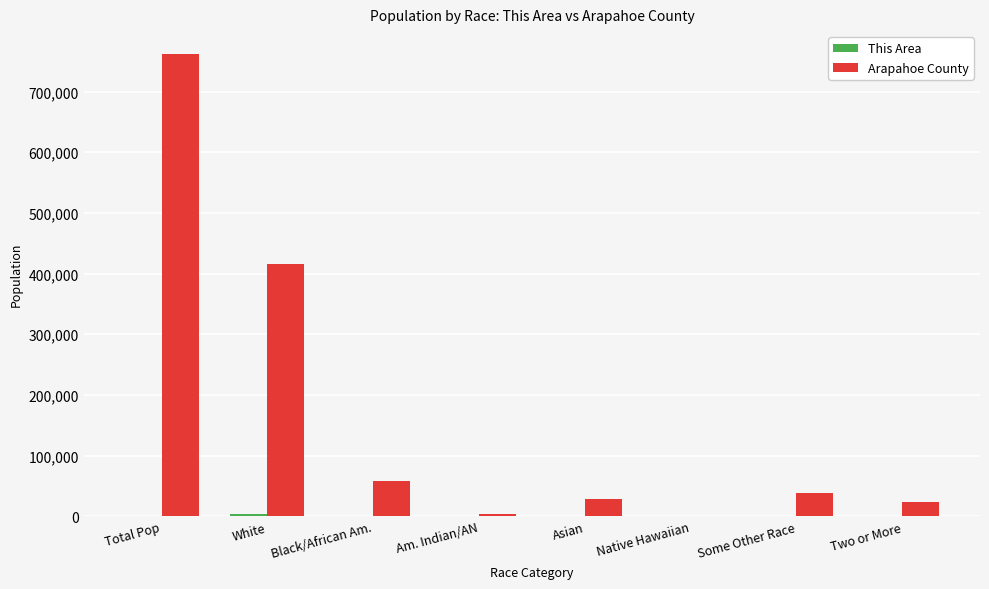

How many series are shown in this chart?

2